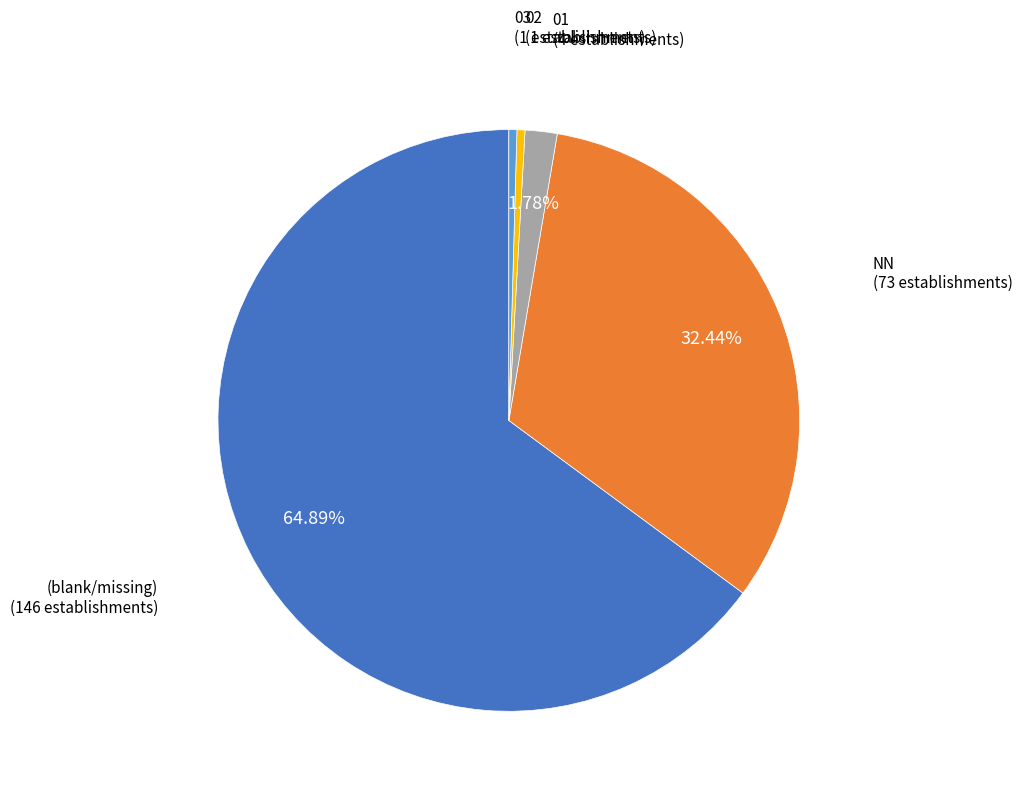

How many slices are in this pie chart?

5